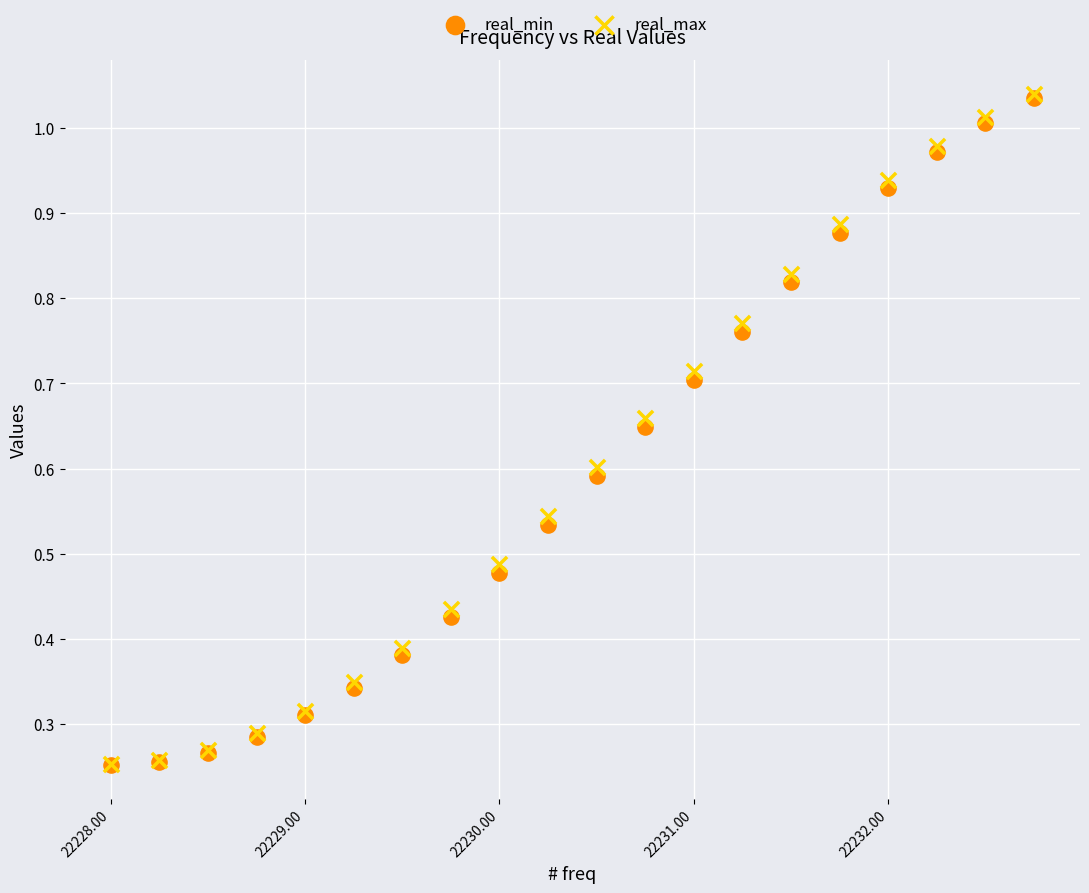

What are all the series names shown in the legend?

real_min, real_max